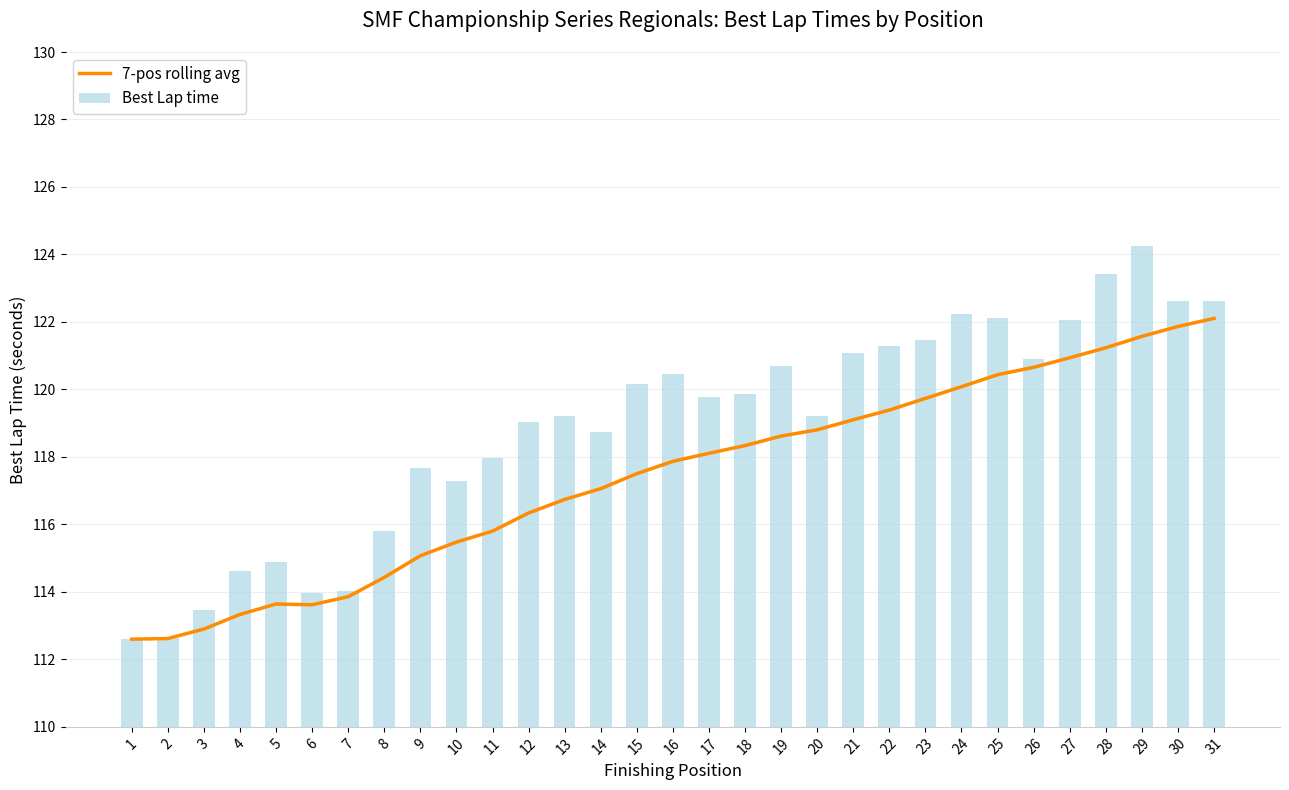

Which series changed the most between 13 and 26?

7-pos rolling avg